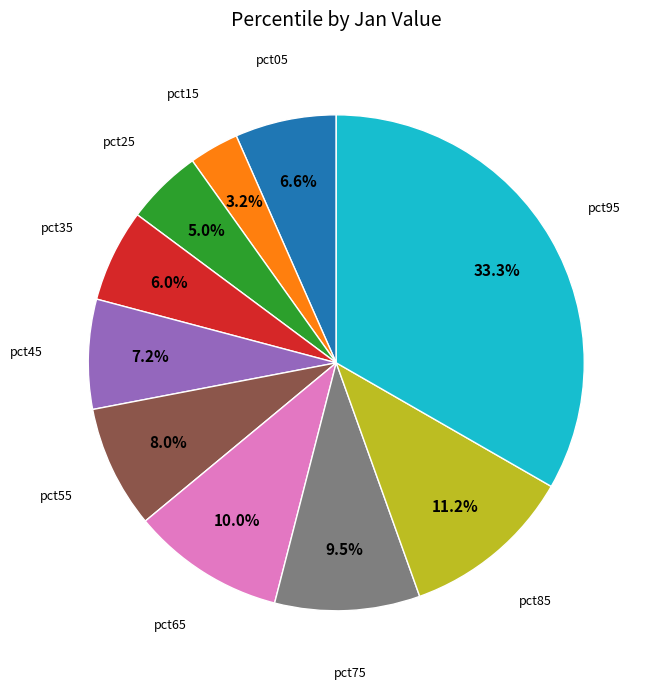

Does any single category account for the majority?

No